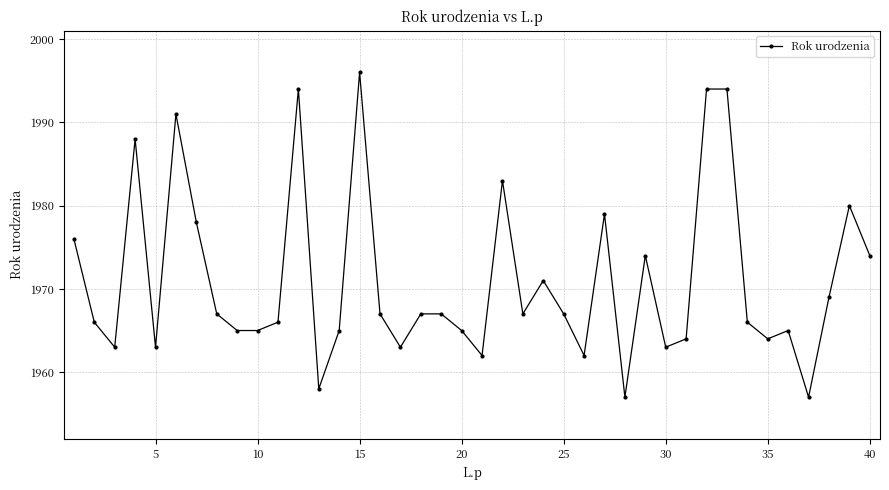

Does the chart have visible grid lines?

Yes